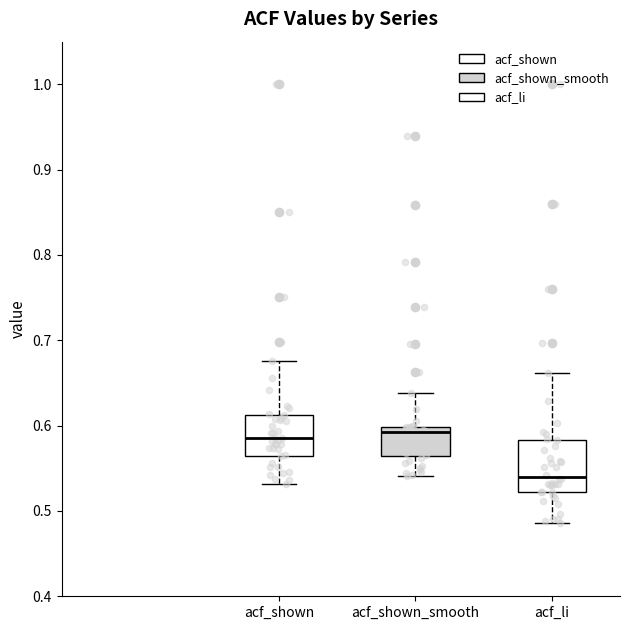

Reading left to right, transcribe this box plot: for each box, give where its median line is, the range the box spans, and where its two whiskers end, as read against the y-axis. The values are not printed on the chart, so give them approximately, as read against the axis.

acf_shown: median 0.59, box 0.56 to 0.61, whiskers 0.53 to 0.68
acf_shown_smooth: median 0.59, box 0.56 to 0.60, whiskers 0.54 to 0.64
acf_li: median 0.54, box 0.52 to 0.58, whiskers 0.49 to 0.66